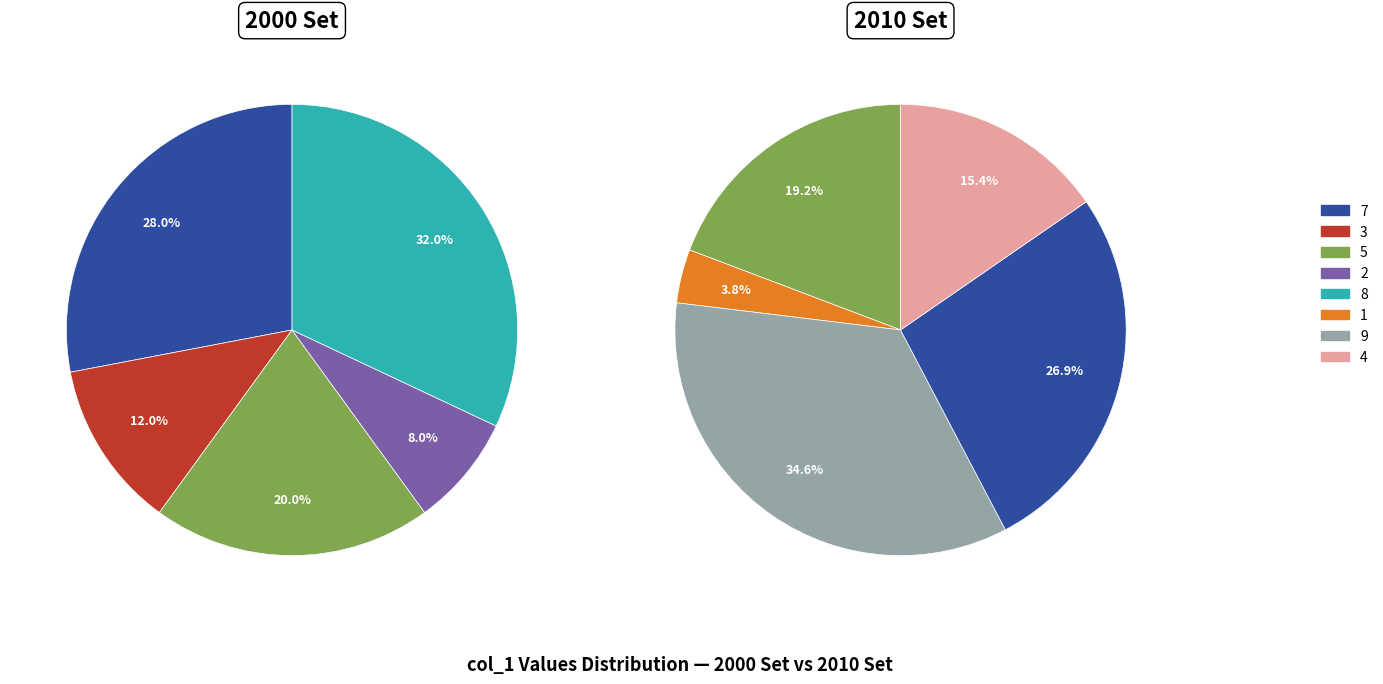

Is there any slice that represents more than half of the pie?

No